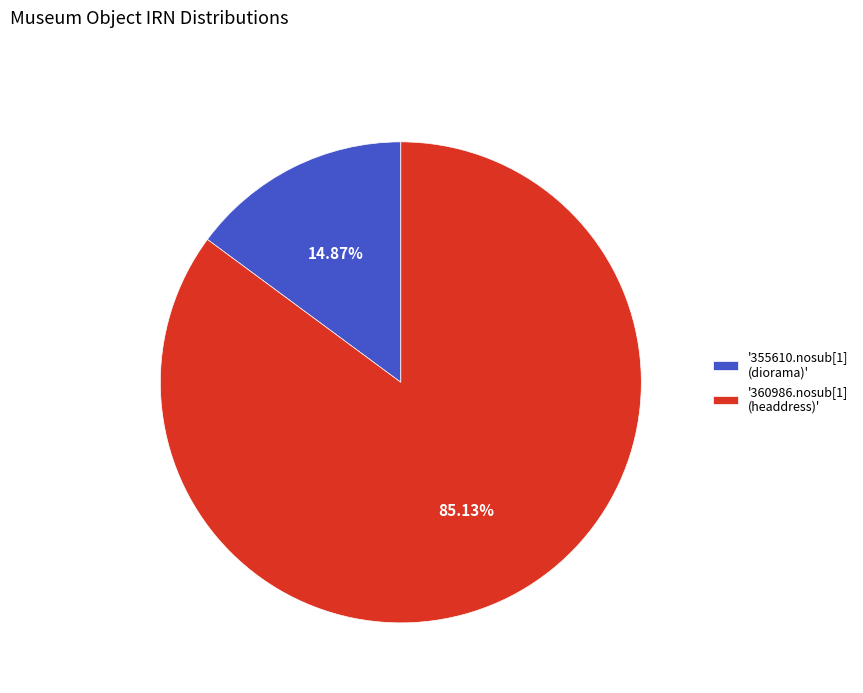

Rank the categories by value from highest to lowest.

'360986.nosub[1] (headdress)', '355610.nosub[1] (diorama)'